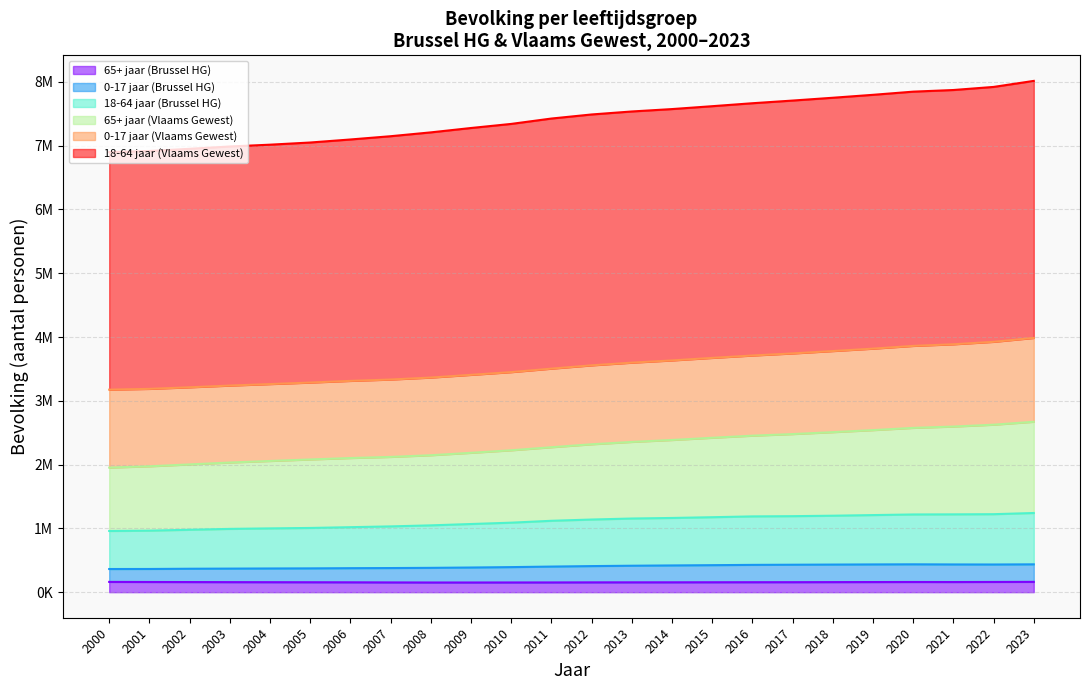

List the labels in order of 65+ jaar (Brussel HG) value, largest first.

2023, 2000, 2022, 2020, 2001, 2021, 2019, 2002, 2018, 2003, 2017, 2004, 2016, 2005, 2015, 2006, 2014, 2013, 2012, 2007, 2011, 2010, 2008, 2009